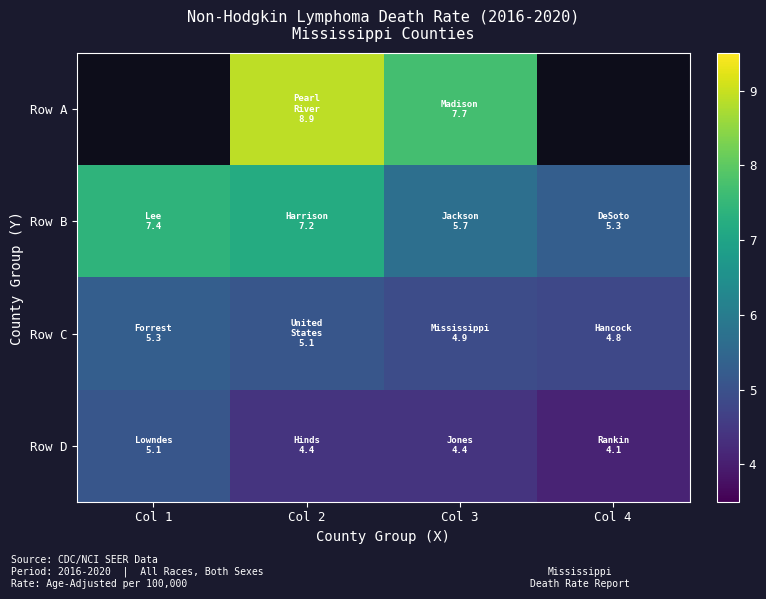

What value does the Row A series have at Col 3?

7.7